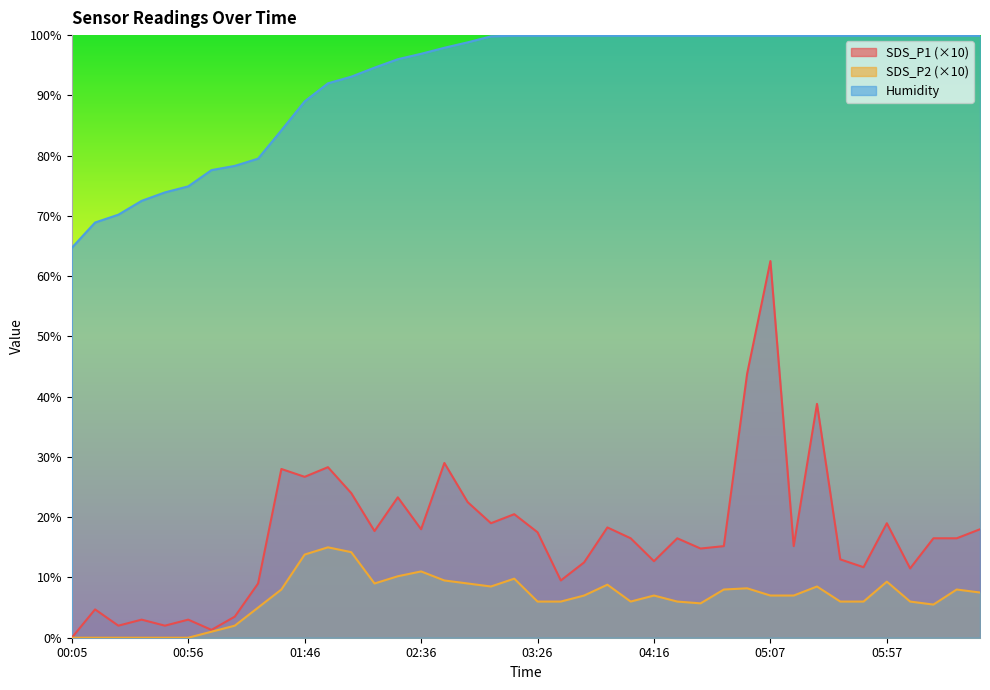

What is the difference between the maximum and minimum values in the Humidity series?

35.2